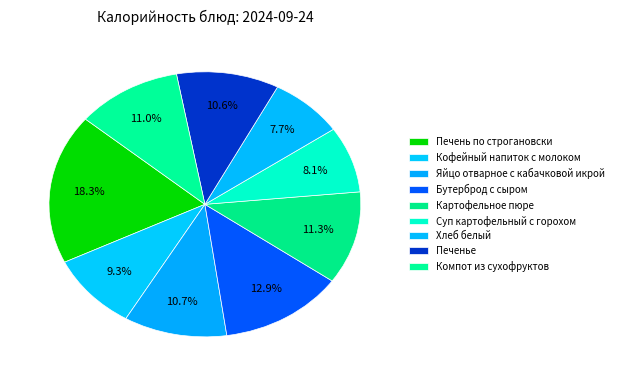

To the nearest percent, what is the difference between the largest and smallest slice percentages?

11%